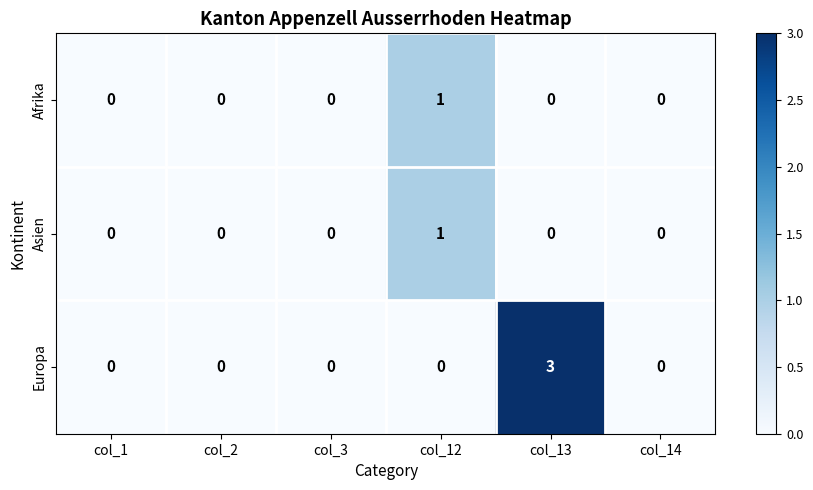

Which label corresponds to the largest value in the chart?

col_13